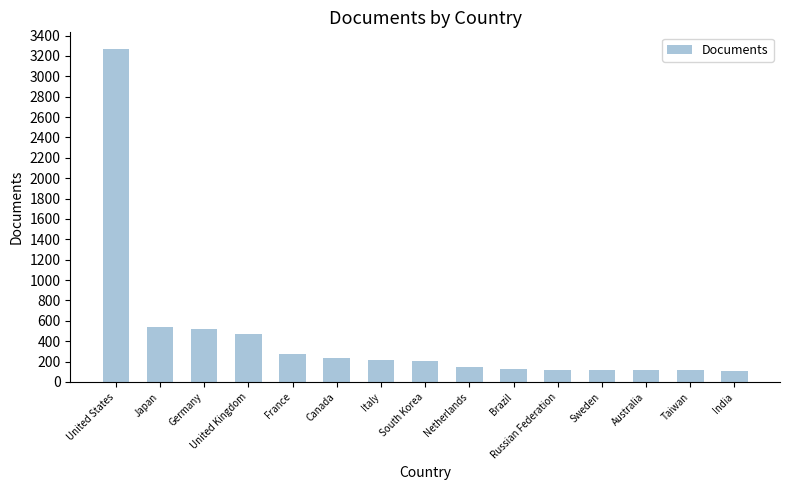

What is the ratio of the value at Australia to the value at France?

0.4